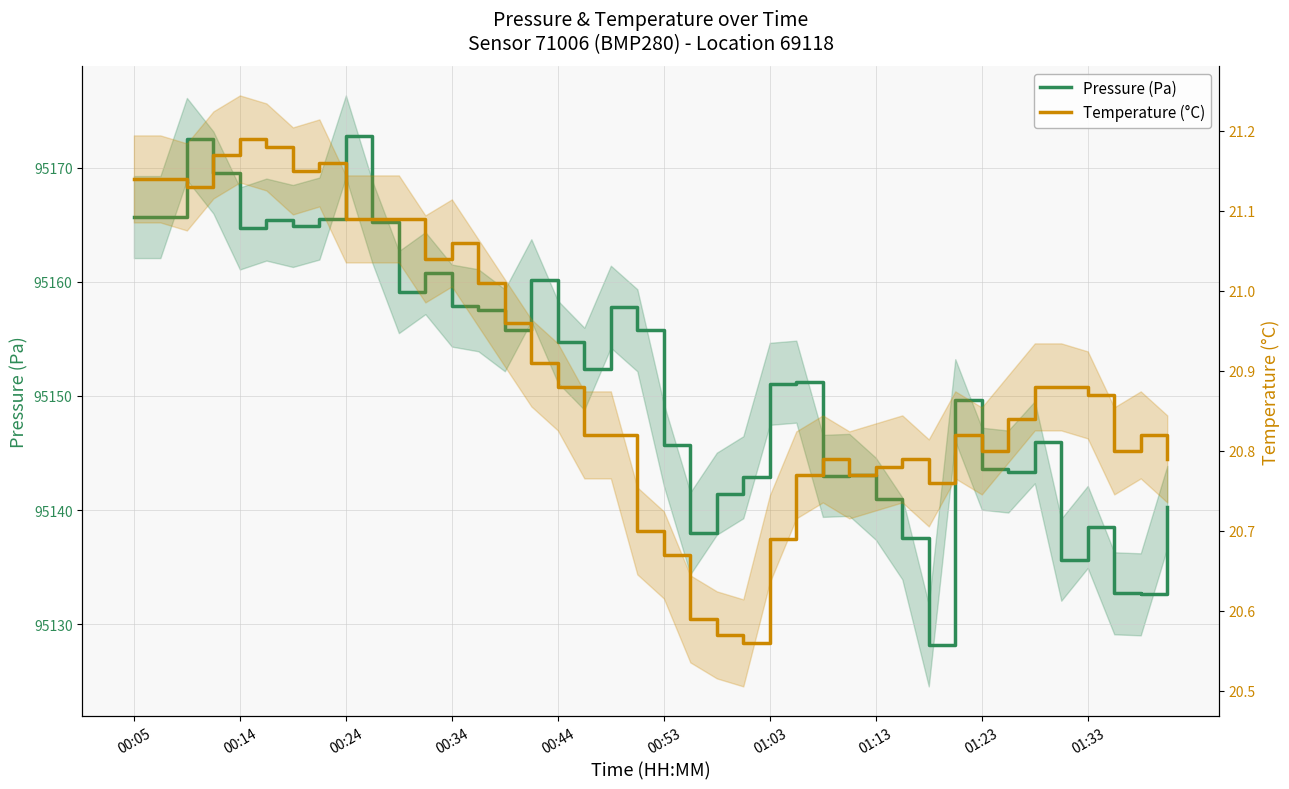

Does the chart display data point markers on the line(s)?

No